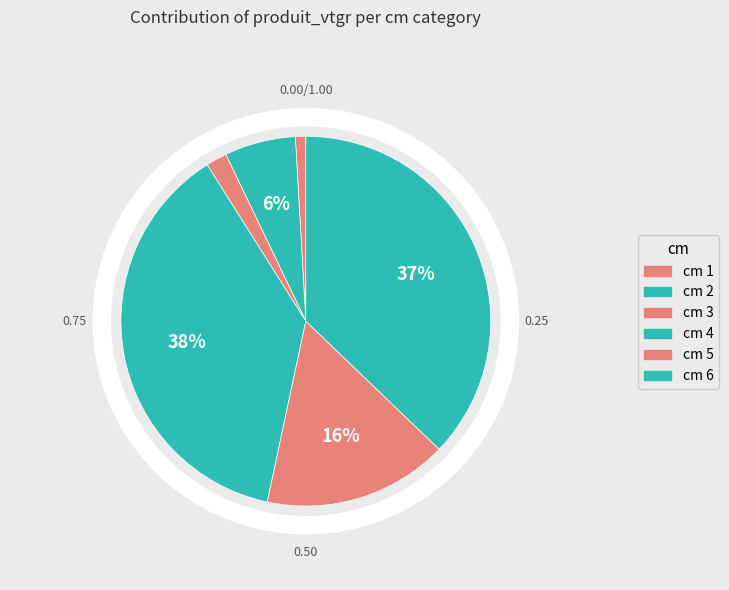

To the nearest percent, what percentage of the pie is 1?

1%